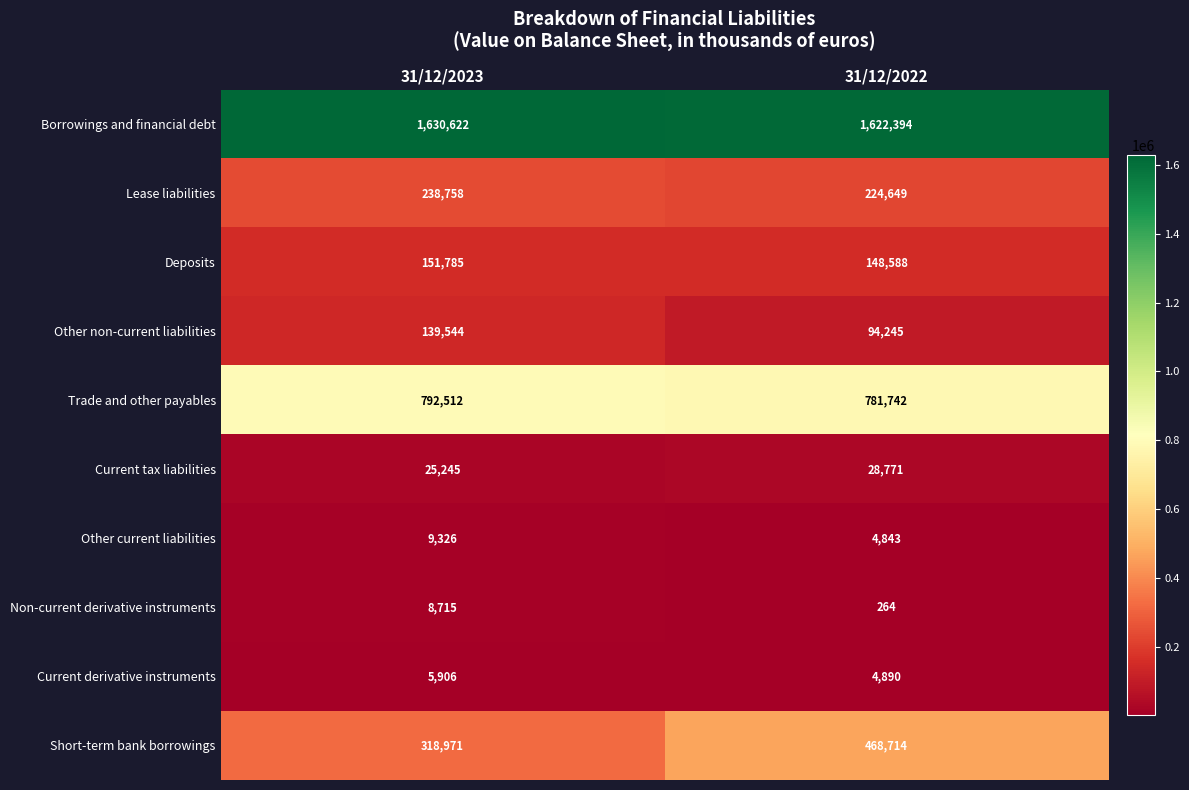

Is it true that Current derivative instruments equals 10510 at 31/12/2023?

False